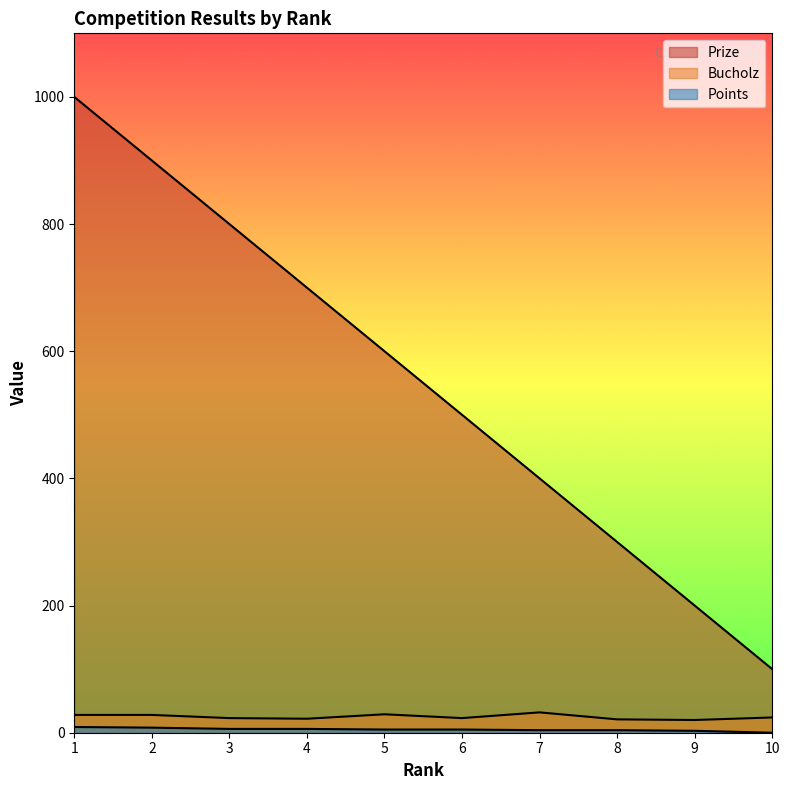

What is the difference between the maximum and second lowest values in the Prize series?

800